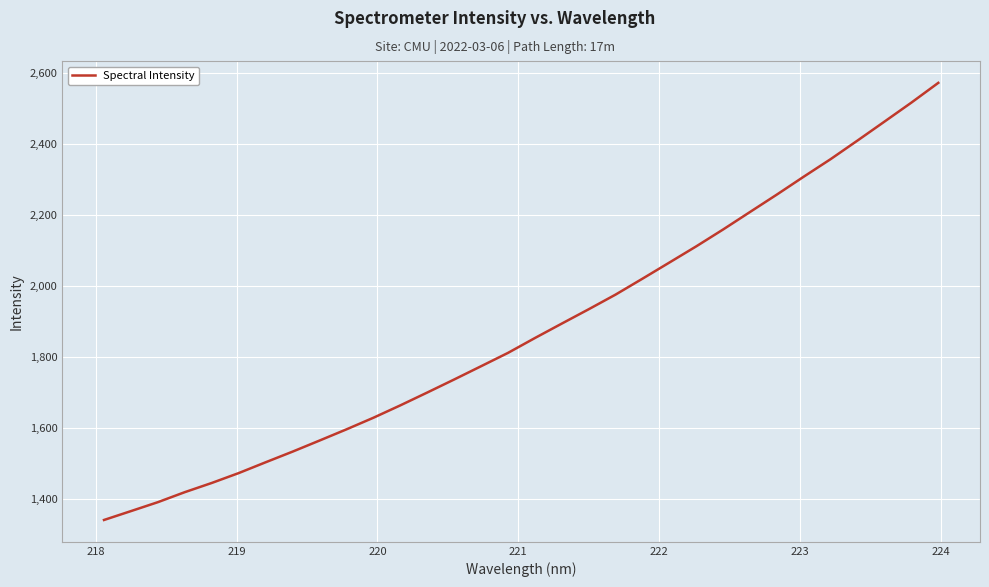

What is the greatest value displayed?

2572.9